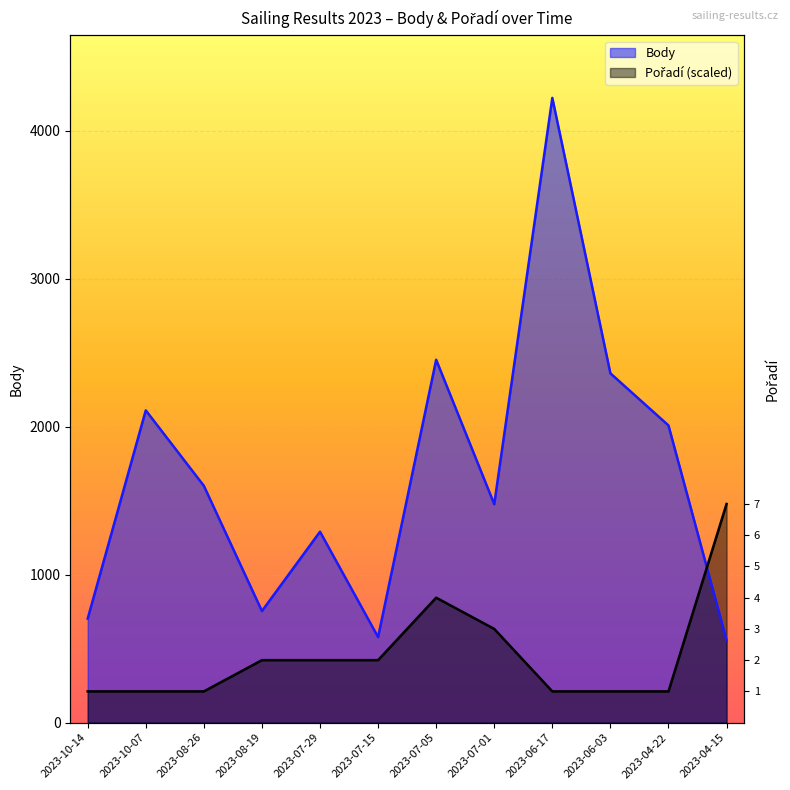

What are all the series names shown in the legend?

Body, Pořadí